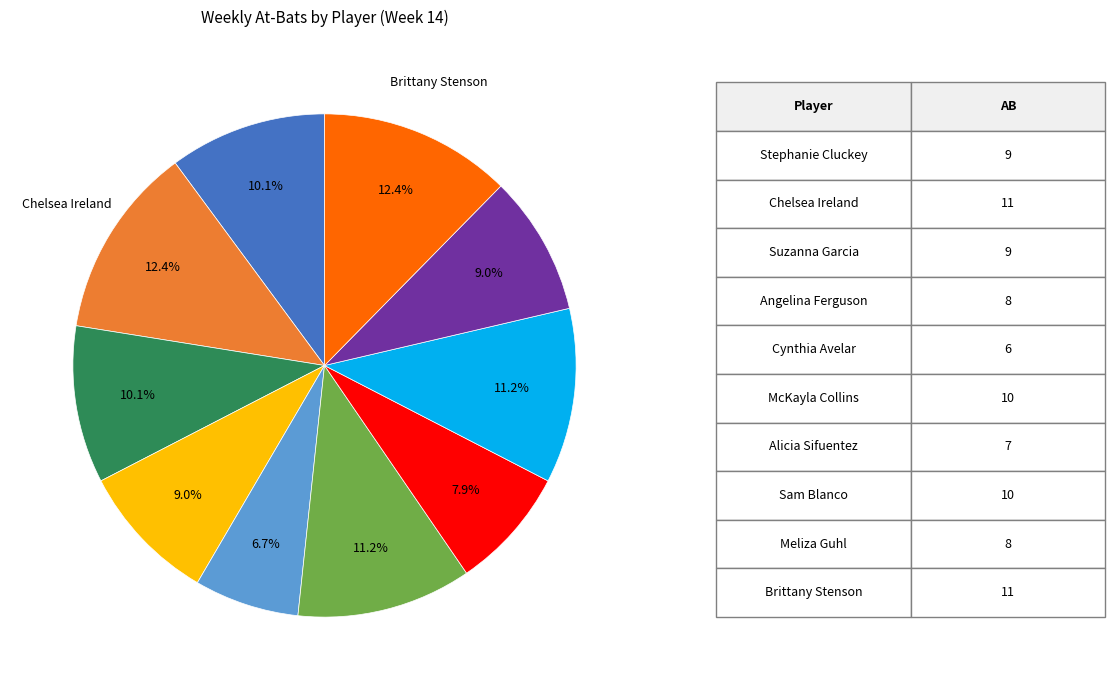

Does any single category account for the majority?

No